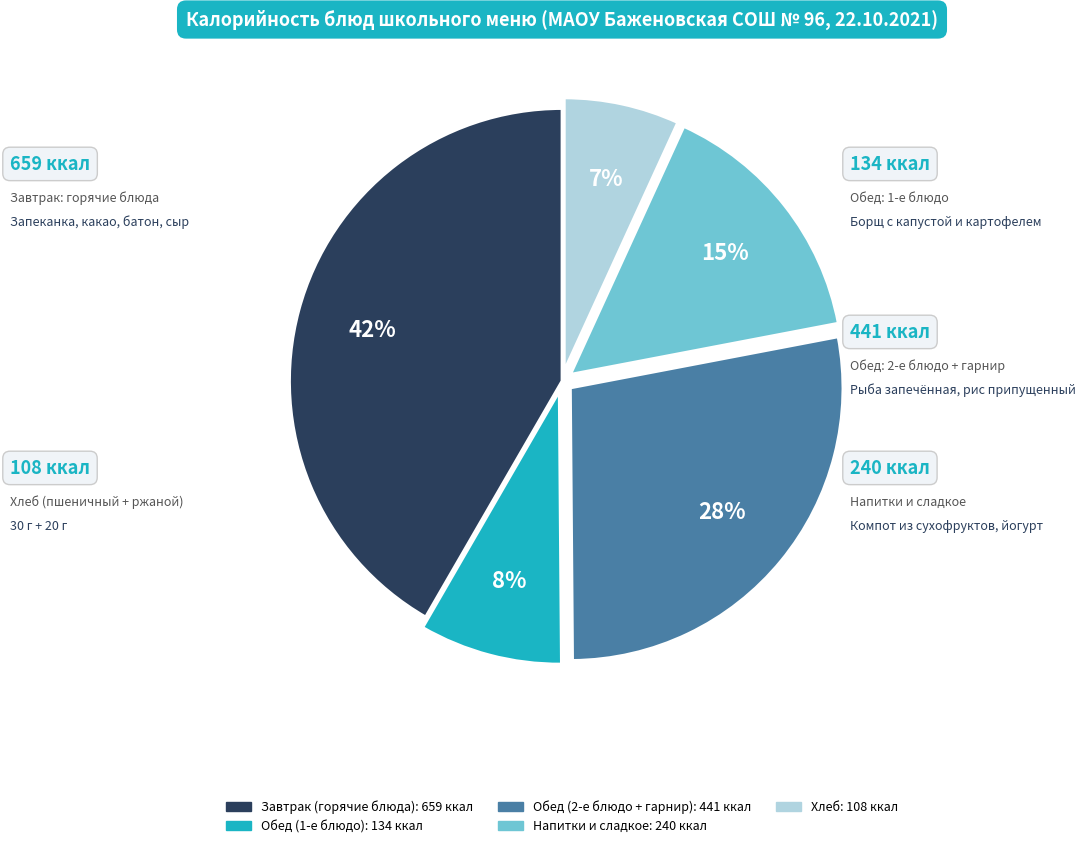

How many slices are in this pie chart?

5